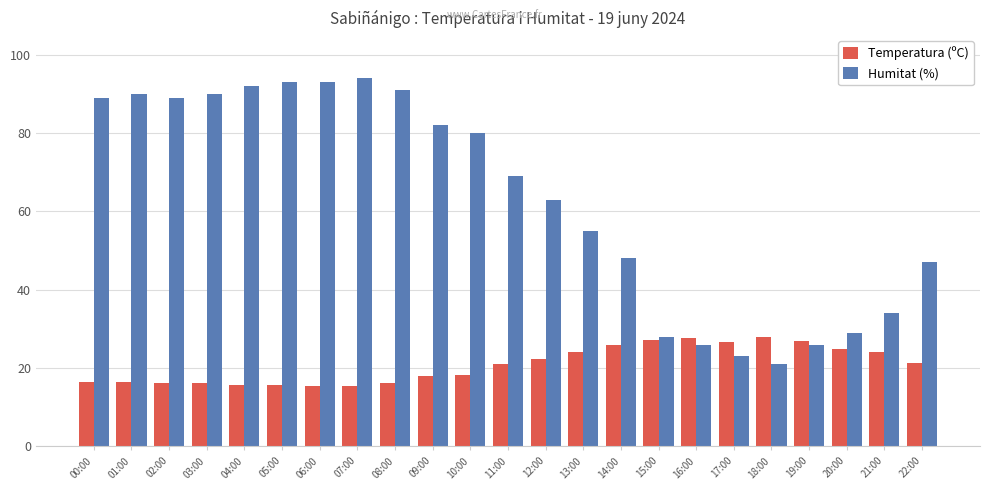

What is the label of the 17th bar from the right?

06:00